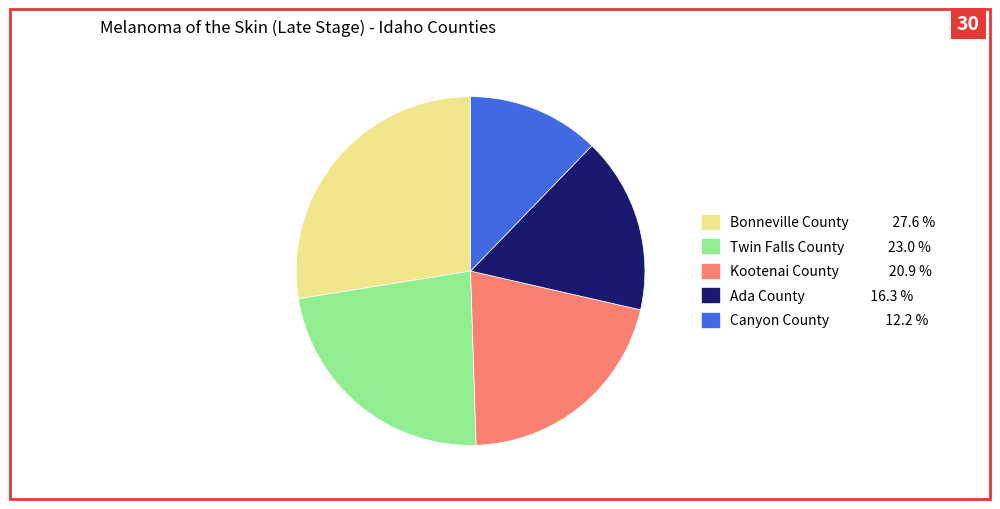

Which category has the smallest portion of the pie?

Canyon County